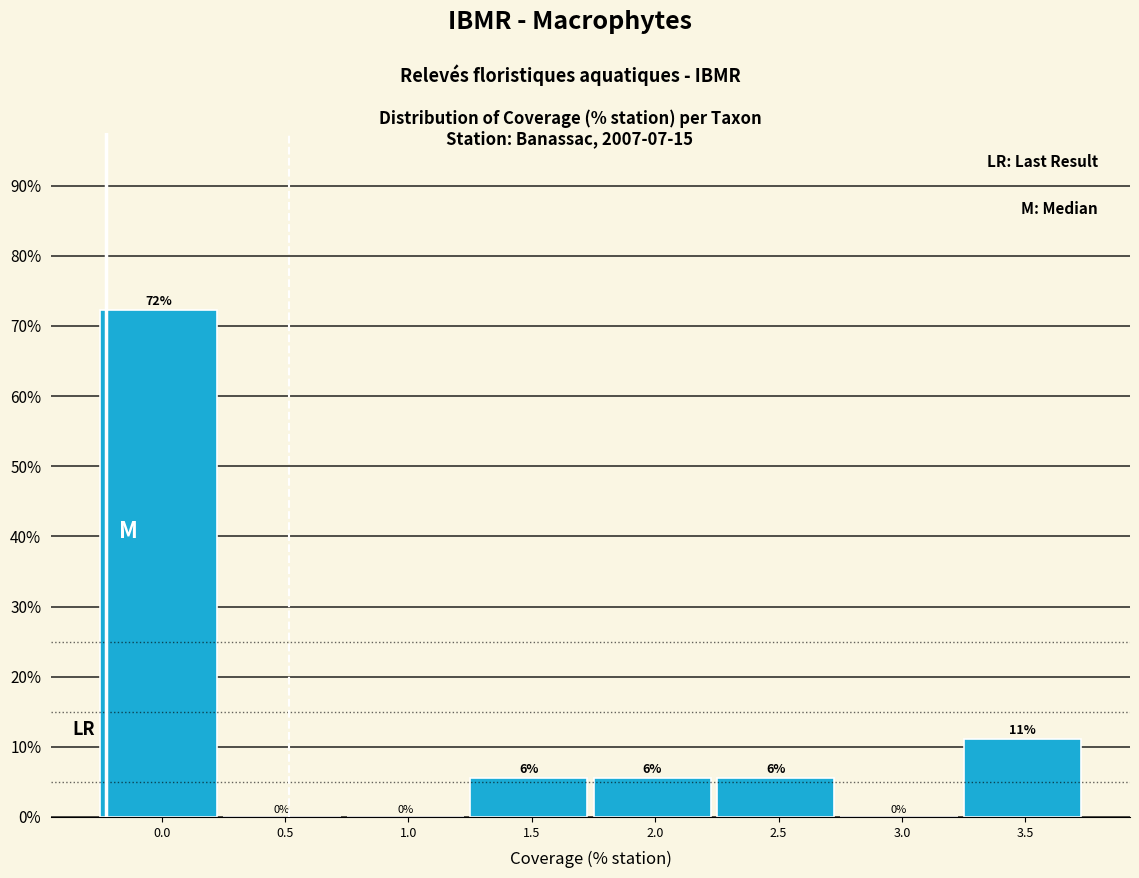

What is the greatest value displayed?

72.2